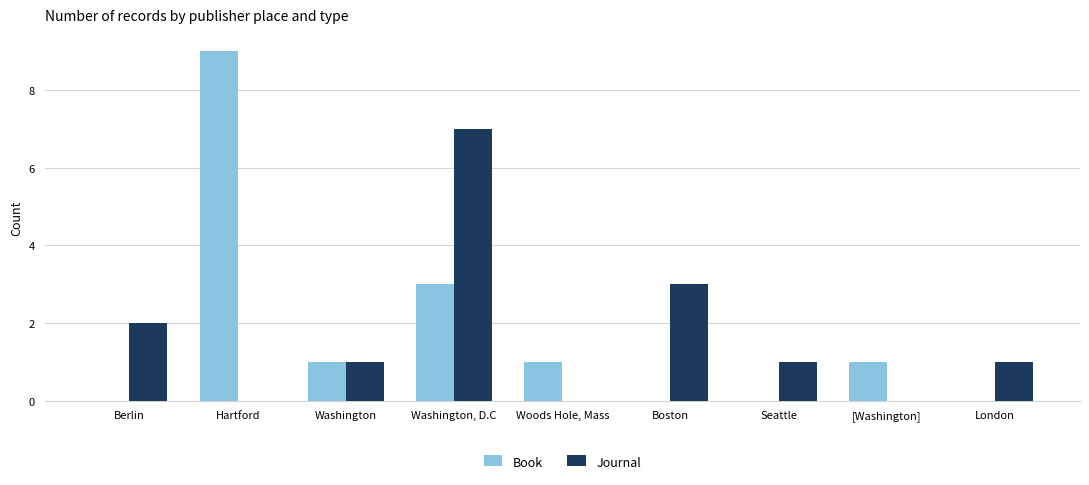

True or false: Journal has a value of 3 at [Washington].

False